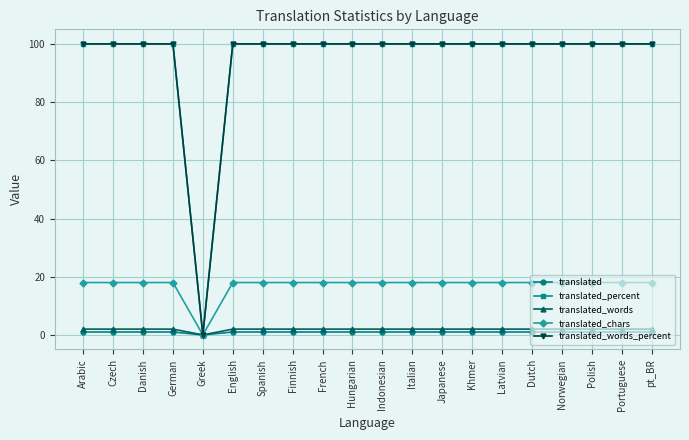

What is the value of the translated_chars point at the 18th from the left?

18